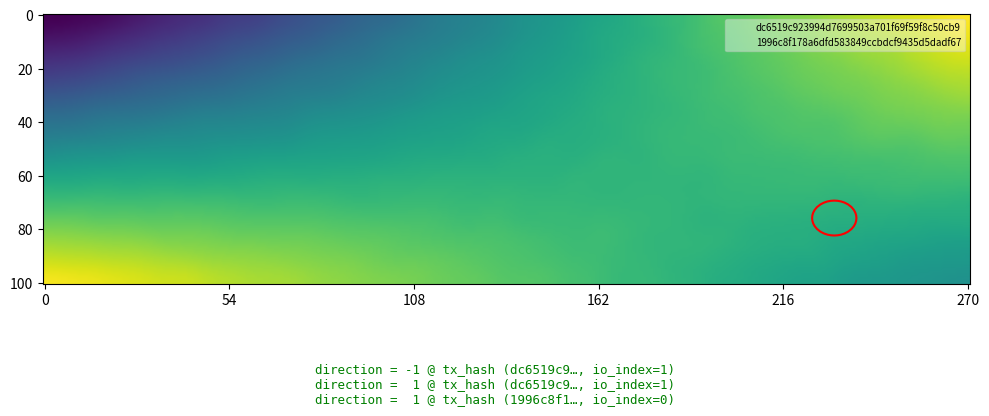

What is the greatest value displayed?

1